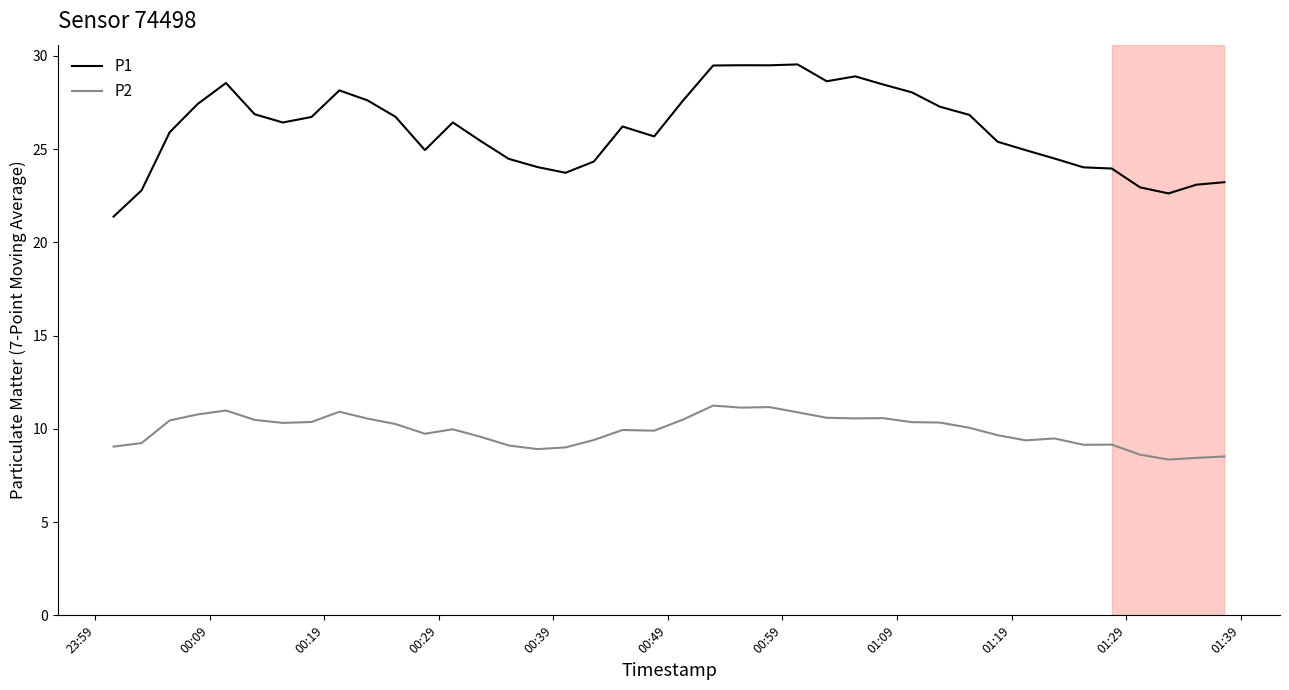

True or false: P1 and P2 cross at least once.

False